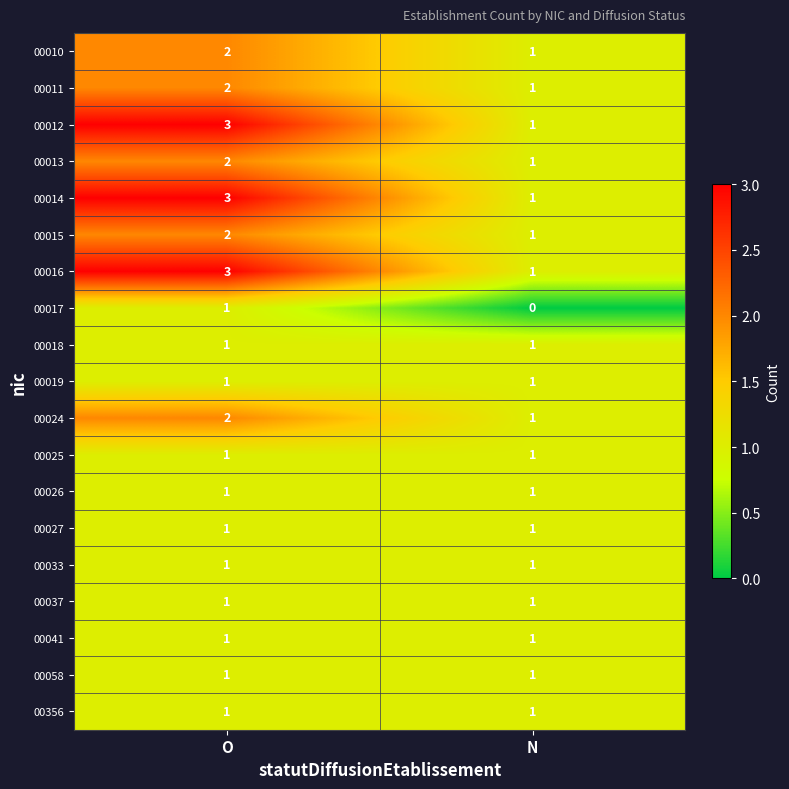

What value does the 00012 series have at O?

3